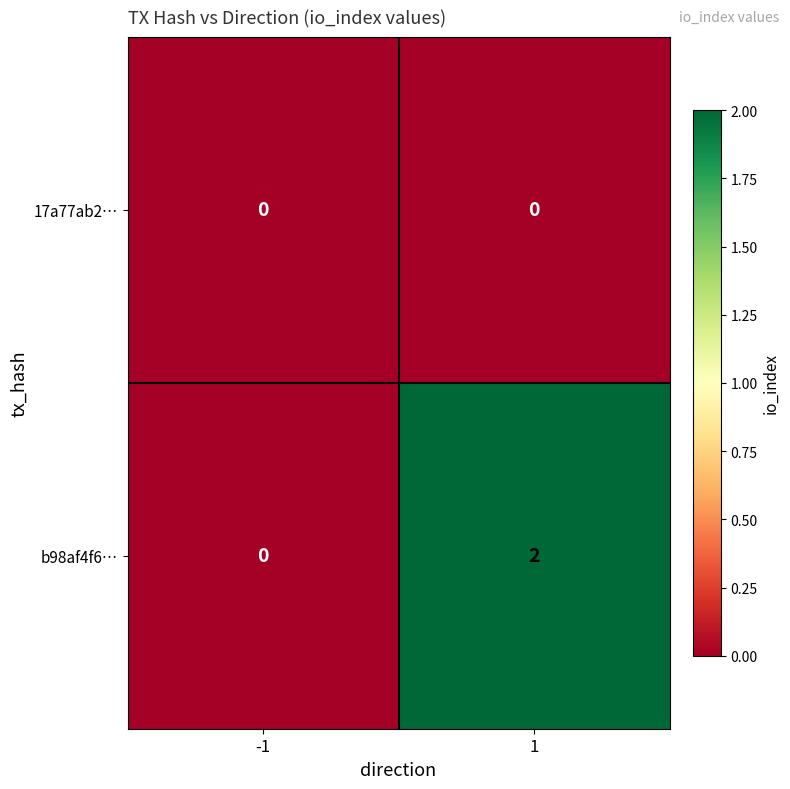

The value of 17a77ab2… at 1 is 0. True or false?

True